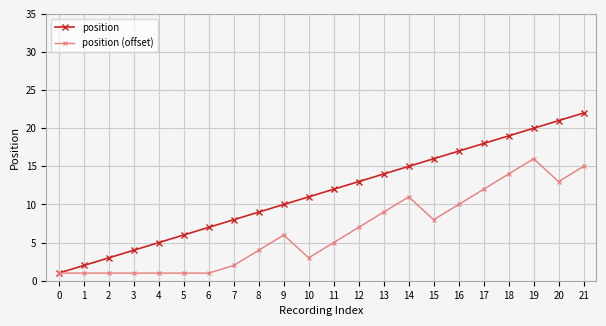

What is the difference between the maximum and minimum values in the position series?

21